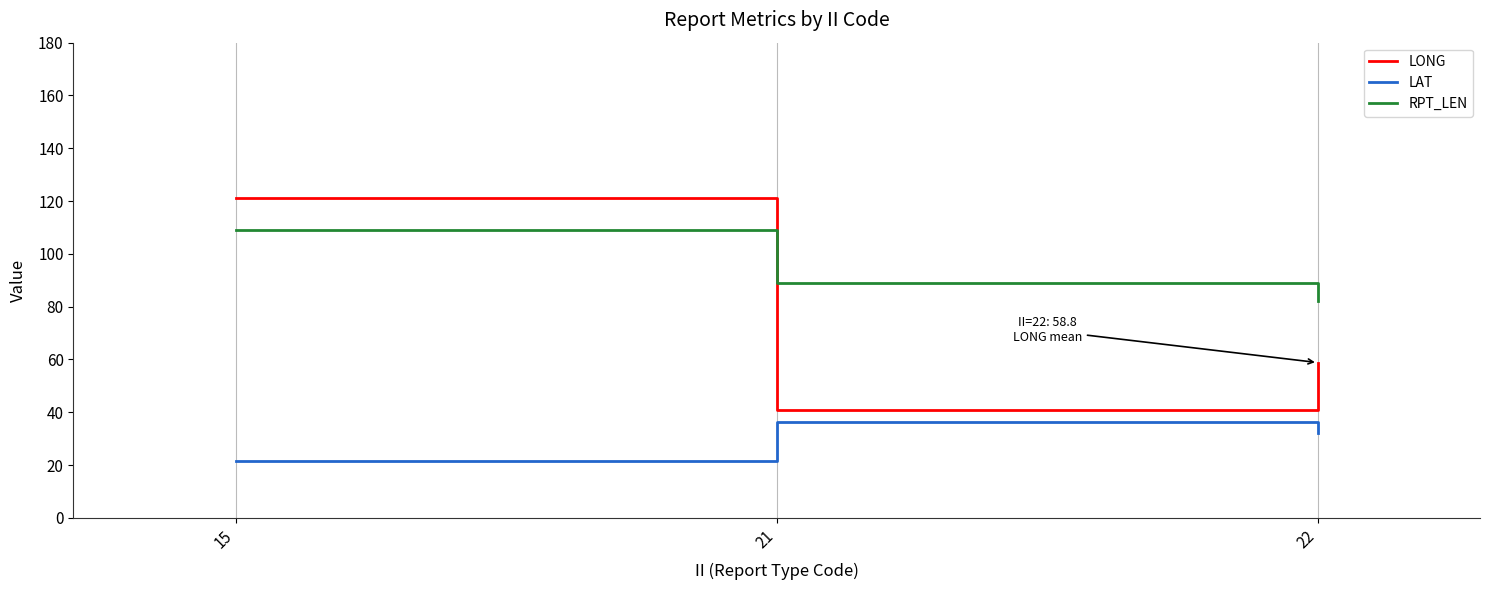

What is the total value across all series at 15?

251.8